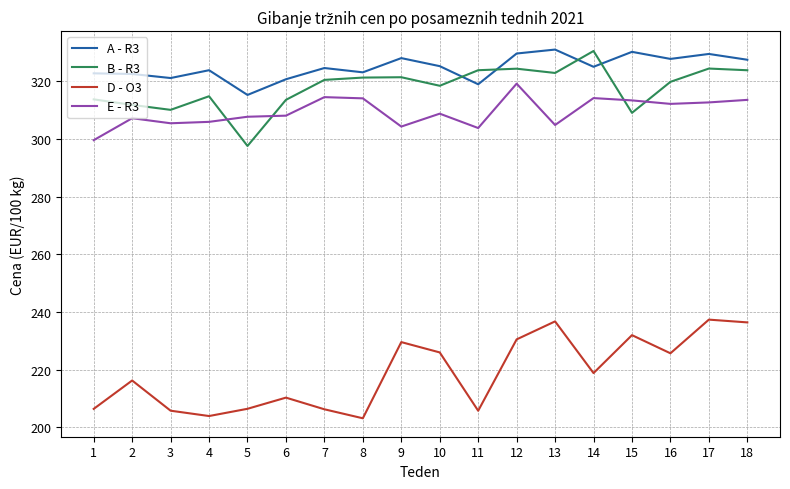

What is the spread (max minus min) of values at 15?

98.2